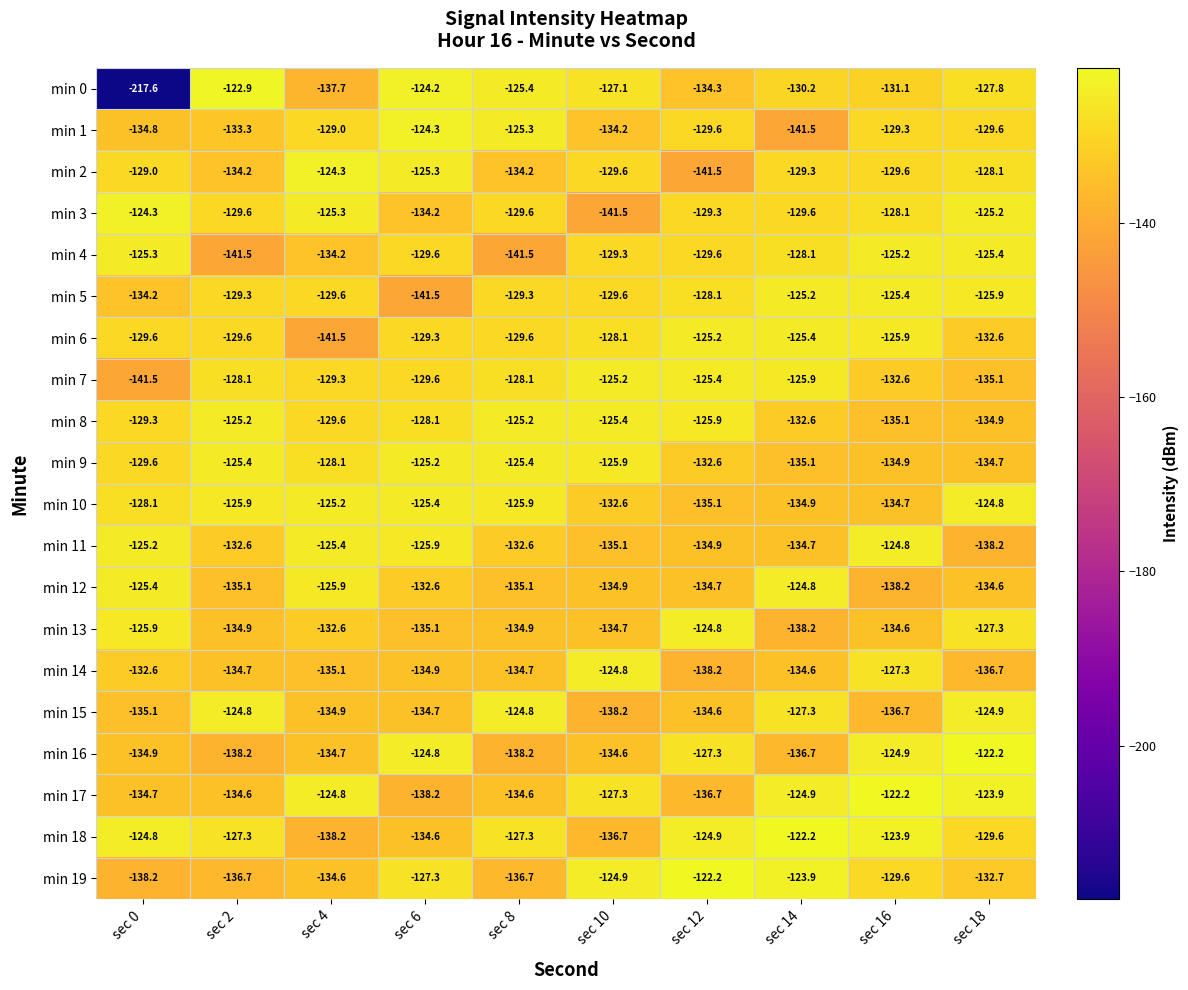

Which series has the largest total across all categories?

min 18